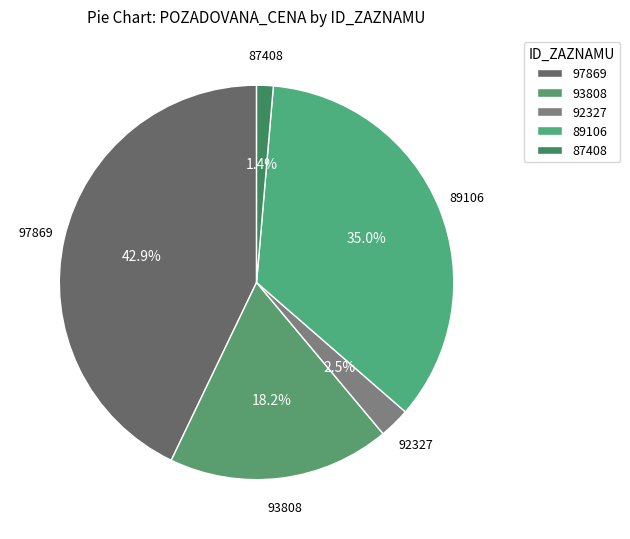

How many slices are in this pie chart?

5